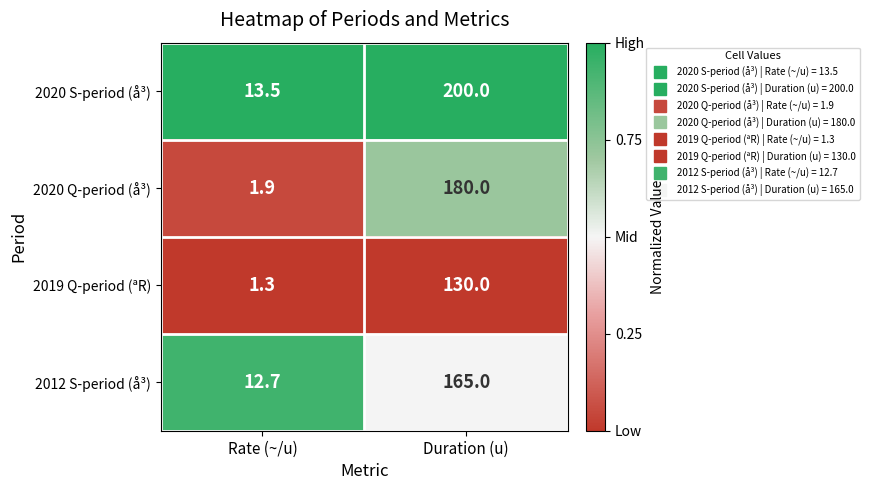

Reading left to right, list all the values displayed in this chart.

2020 S-period (å³): 13.5	200.0
2020 Q-period (å³): 1.9	180.0
2019 Q-period (ªR): 1.3	130.0
2012 S-period (å³): 12.7	165.0